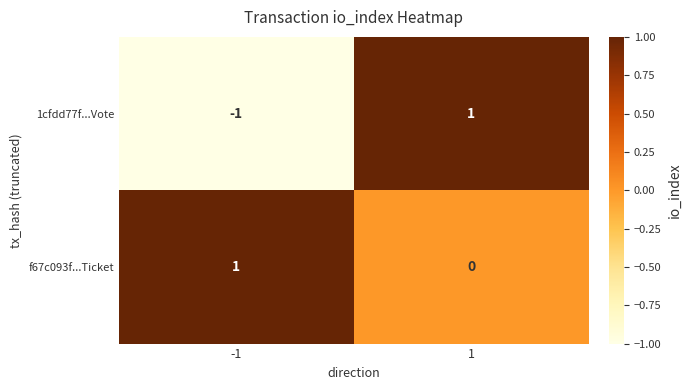

Reading right to left, transcribe all the data shown in this chart.

1cfdd77f...Vote: 1	-1
f67c093f...Ticket: 0	1